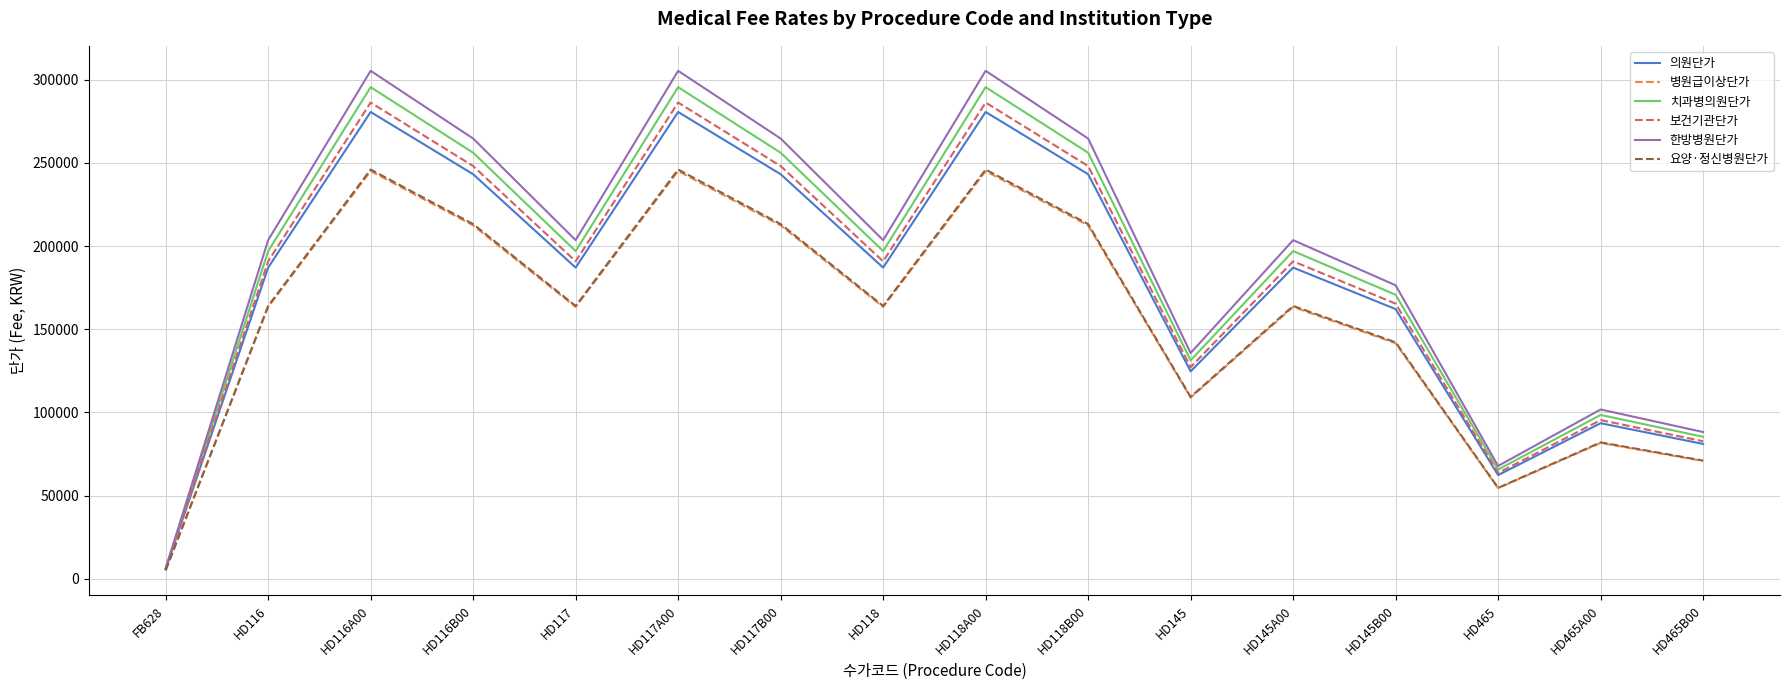

What is the maximum value for 한방병원단가?

305290